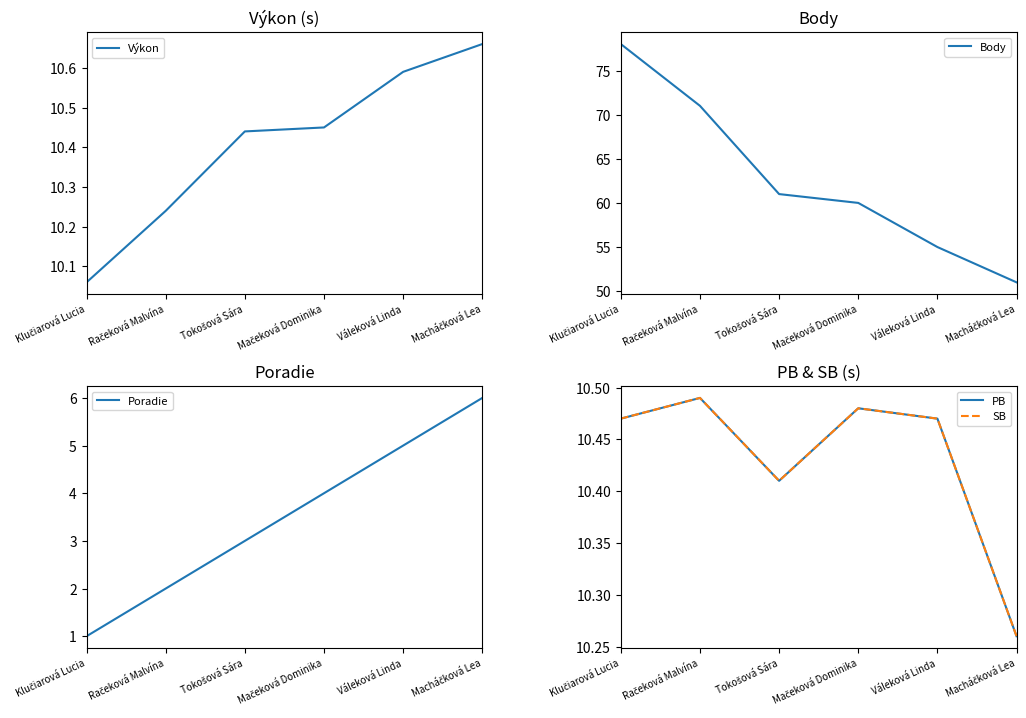

The Body series shows 25.4 at Macháčková Lea. True or false?

False